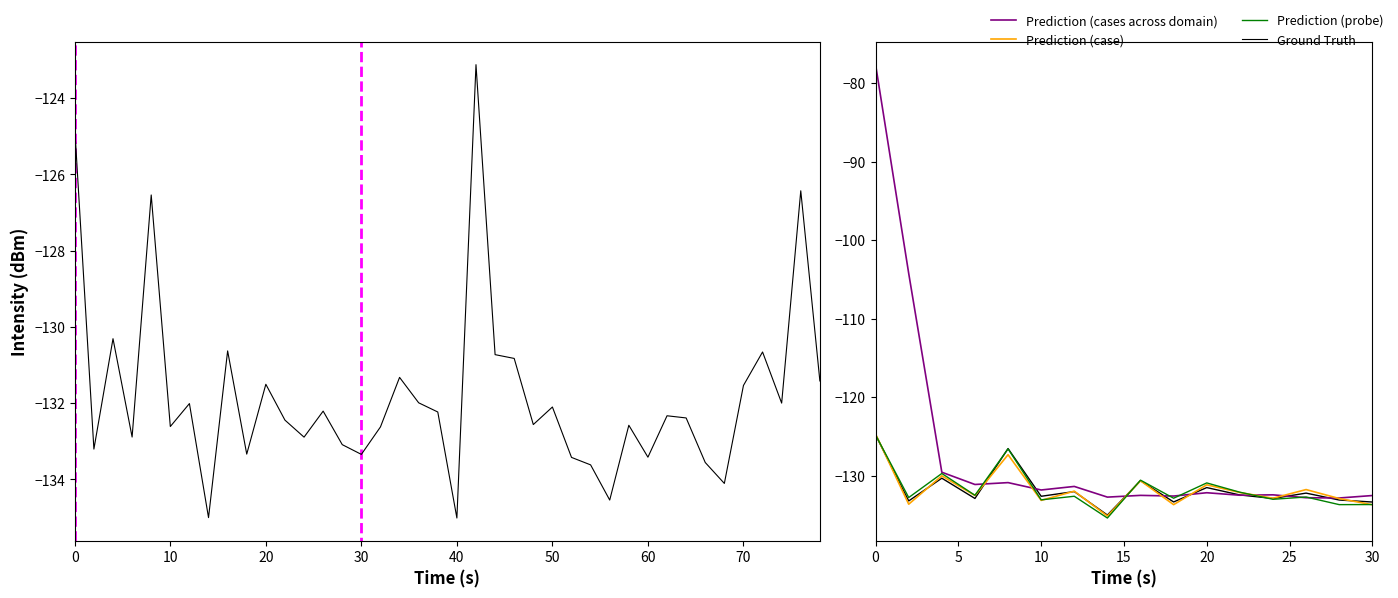

At which label is Prediction (case) closest to -129?

20